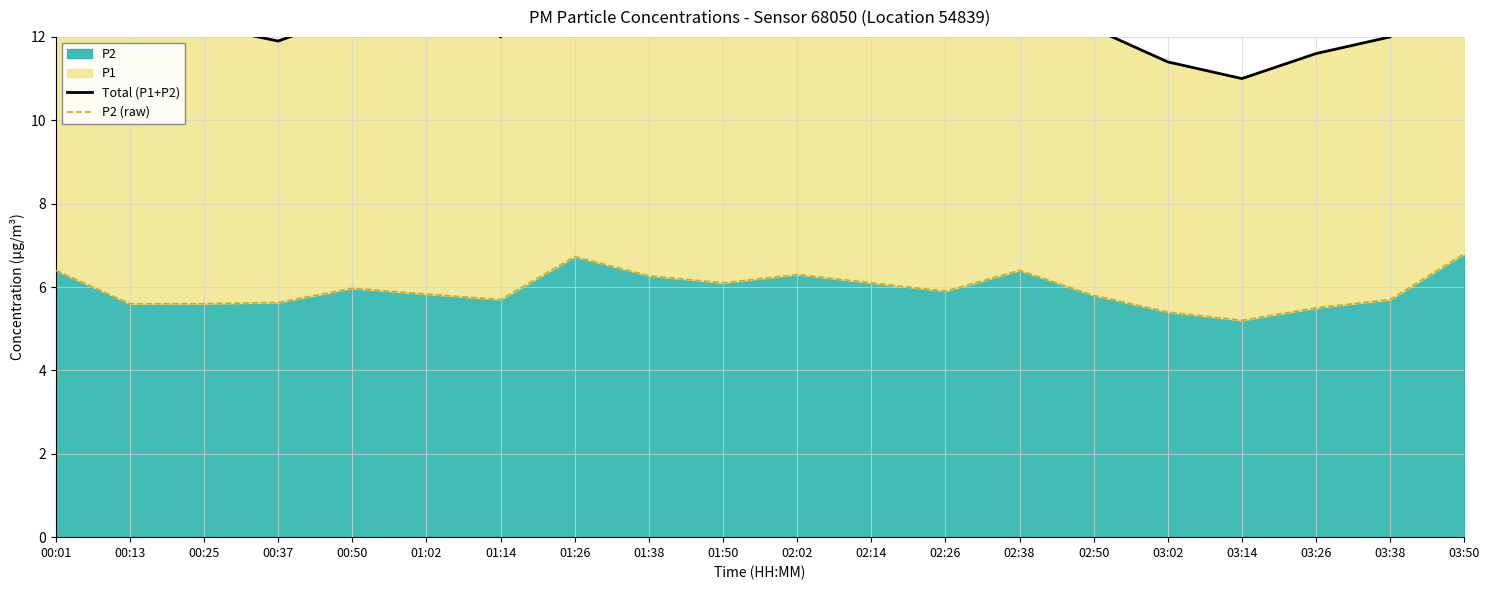

True or false: P2 has a value of 1.9 at 01:50.

False